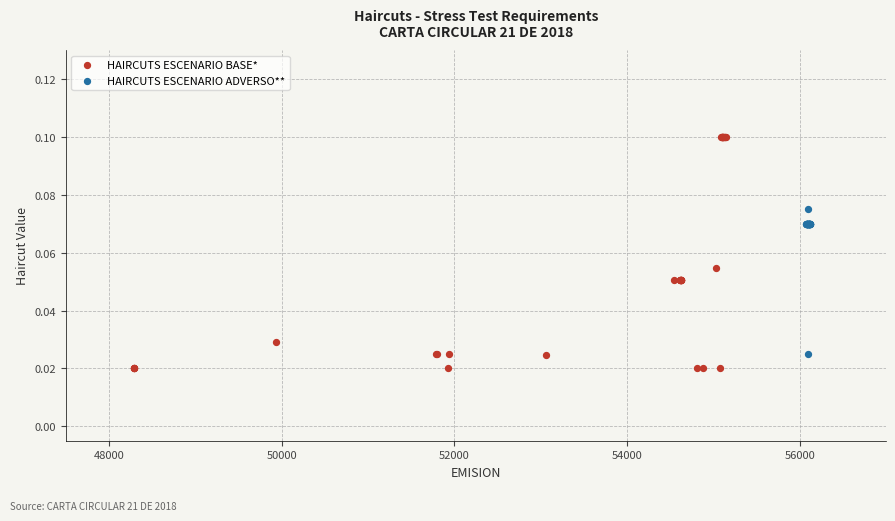

Which series reaches the maximum Y coordinate?

HAIRCUTS ESCENARIO BASE*